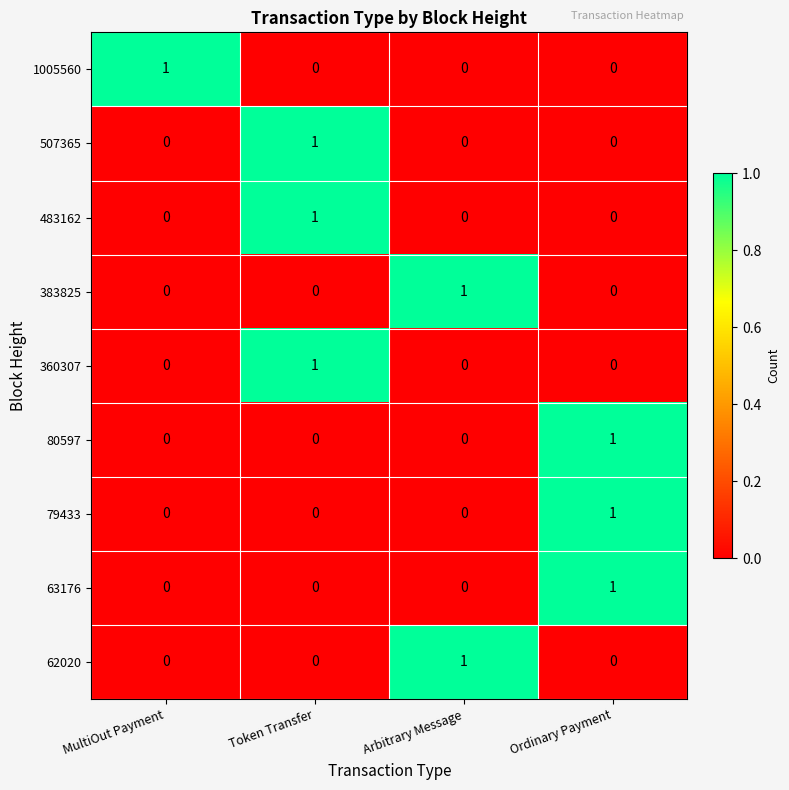

The 80597 series shows 0 at MultiOut Payment. True or false?

True